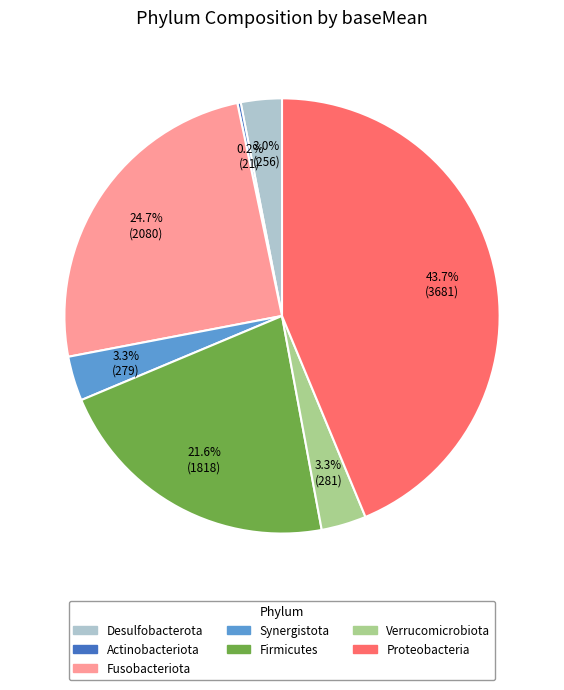

How much of the chart is everything except Fusobacteriota?

75.3%